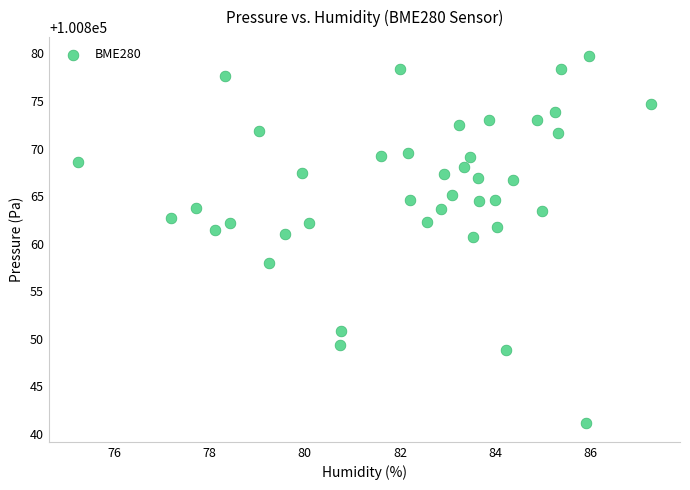

What is the range of Y values (max minus min)?

38.7